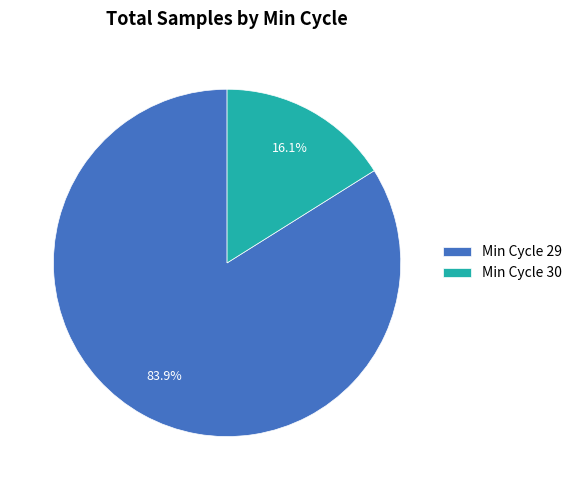

Rank the categories by value from lowest to highest.

Min Cycle 30, Min Cycle 29